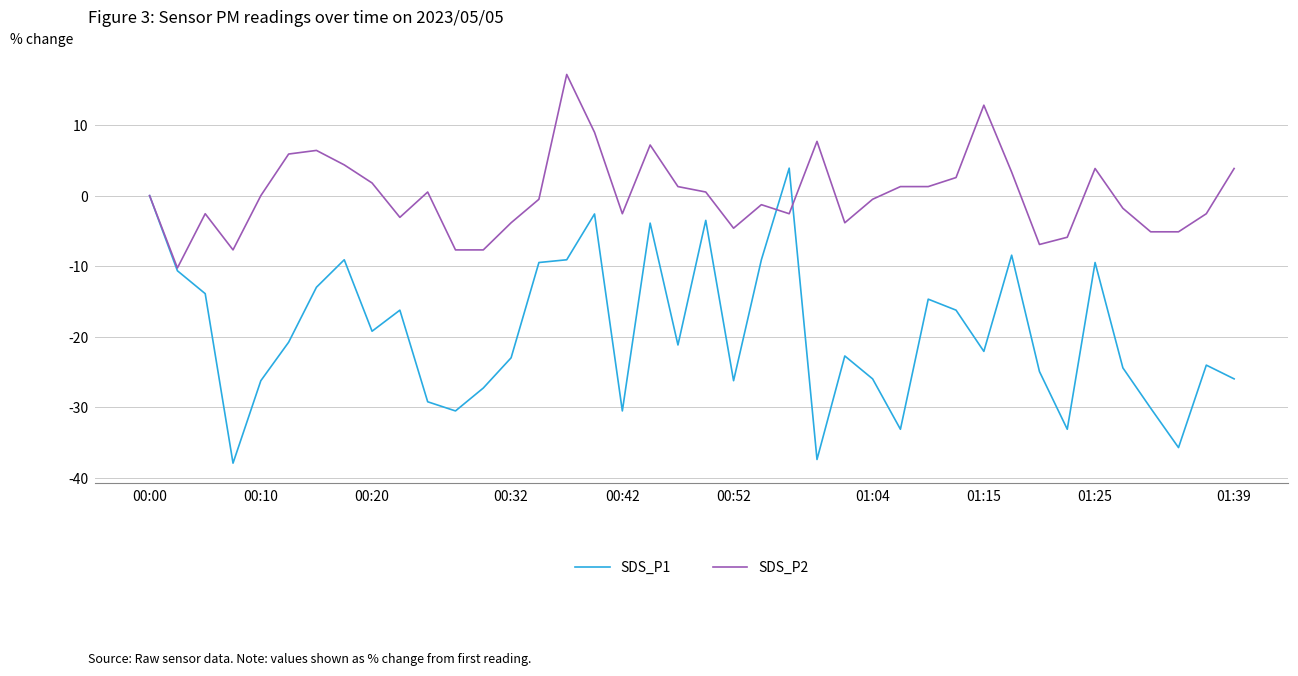

Rank the series by their average value, from highest to lowest.

SDS_P2, SDS_P1